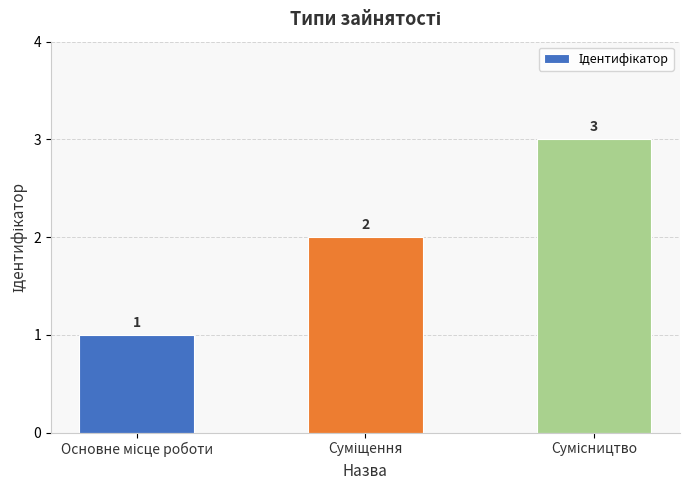

What is the greatest value displayed?

3